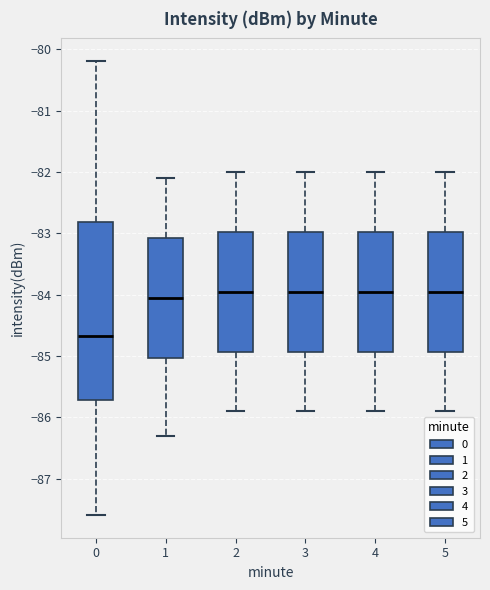

Comparing the boxes themselves (not the whiskers), which one is the tallest?

0